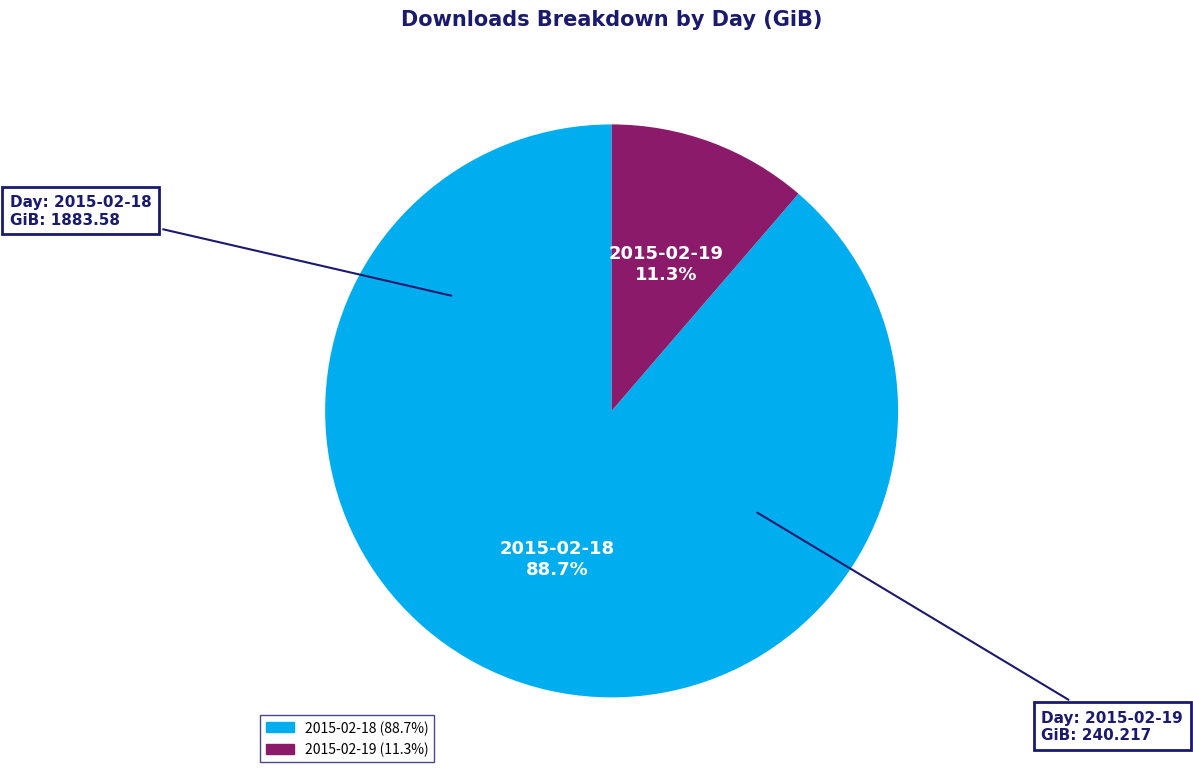

To the nearest percent, what is the combined percentage of 2015-02-19 and 2015-02-18?

100%